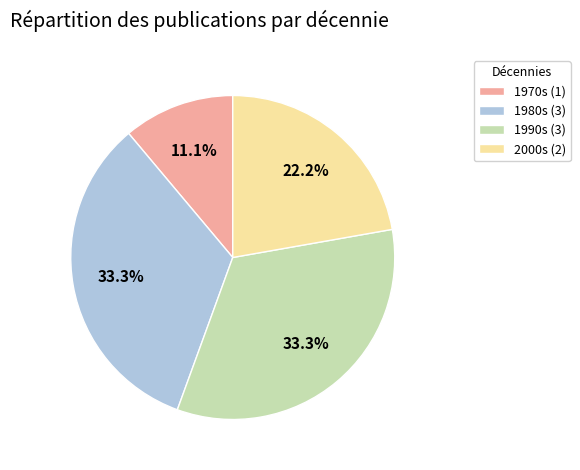

Approximately how many times larger is the value at 1980s (3) compared to 1990s (3)?

1.0